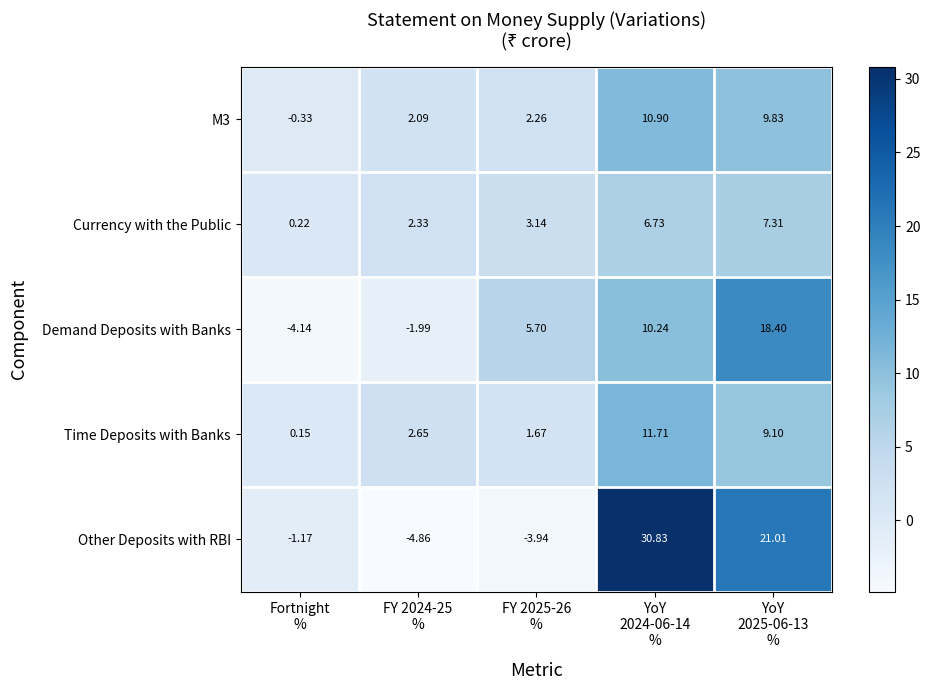

Which series has the widest spread of values?

Other Deposits with RBI